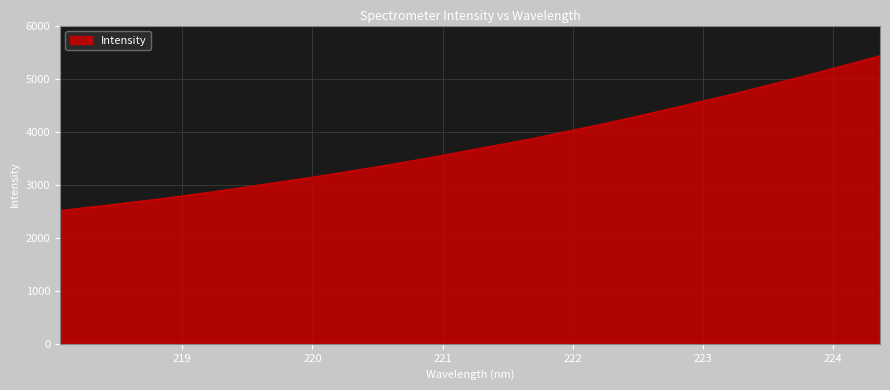

What is the difference between the maximum and minimum values?

2921.3